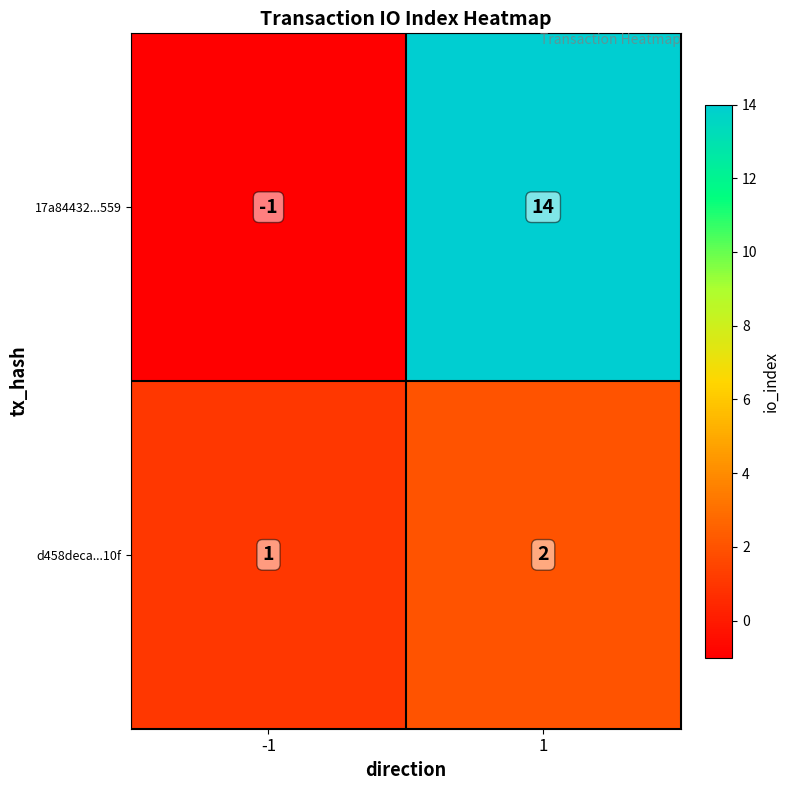

How many distinct data groups are displayed?

2